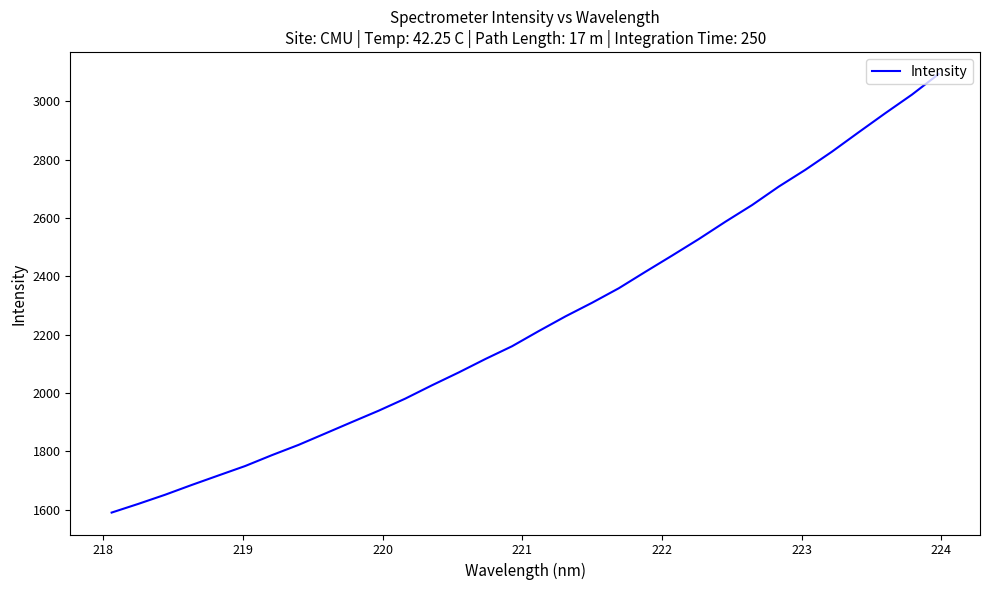

What is the minimum value shown in the chart?

1590.5